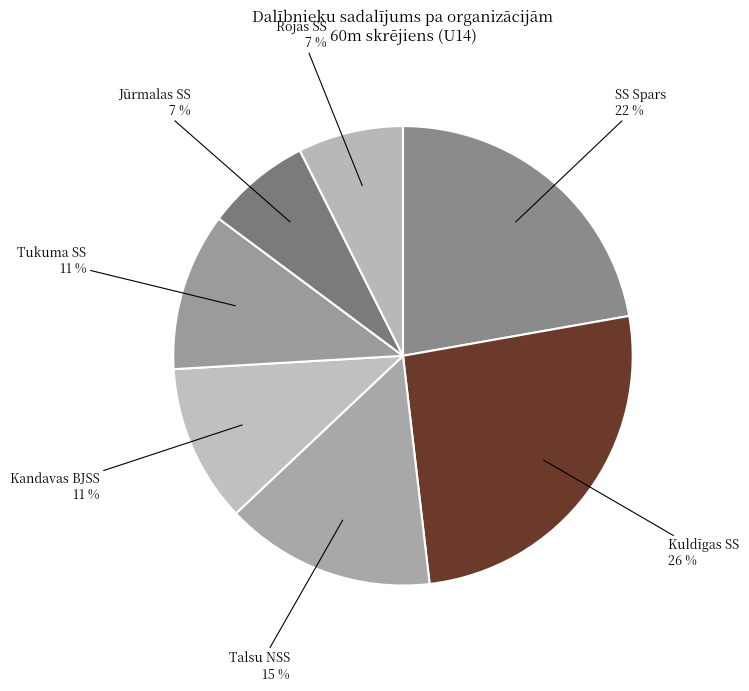

The SS Spars slice represents 22% of the pie. True or false?

True